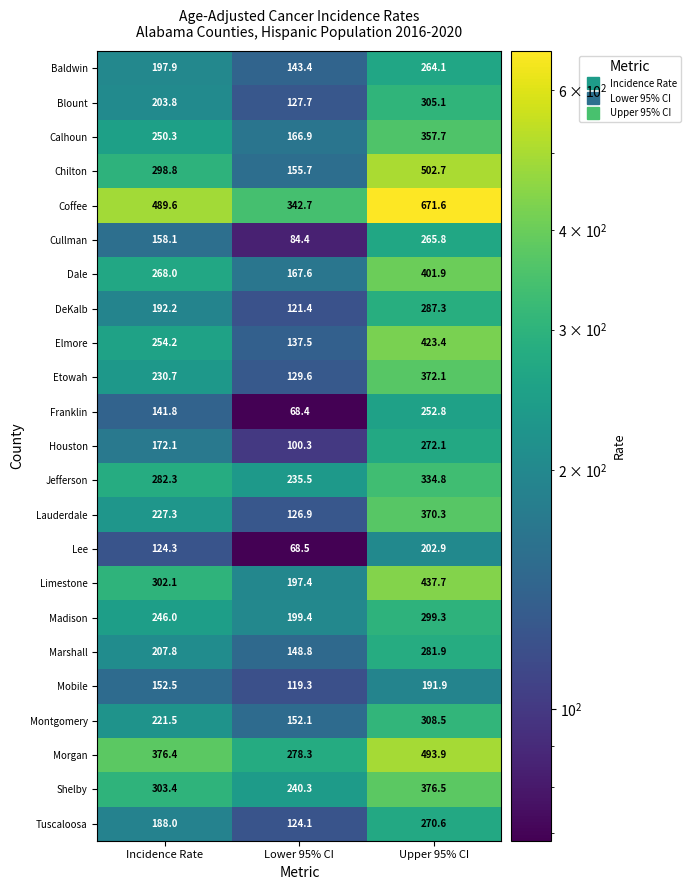

Which label corresponds to the smallest value in the chart?

Lower 95% CI